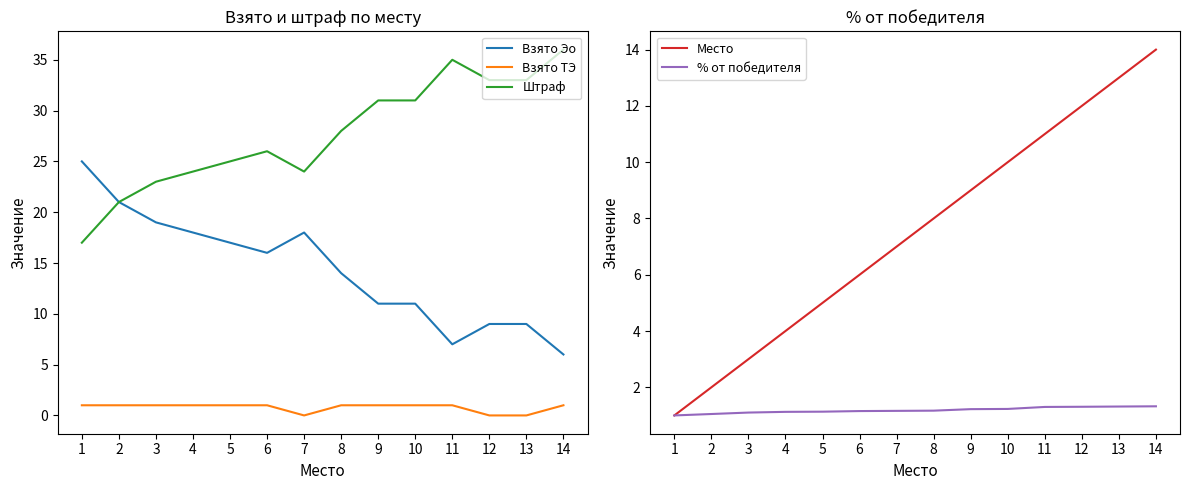

At which category is the sum across all series the highest?

14